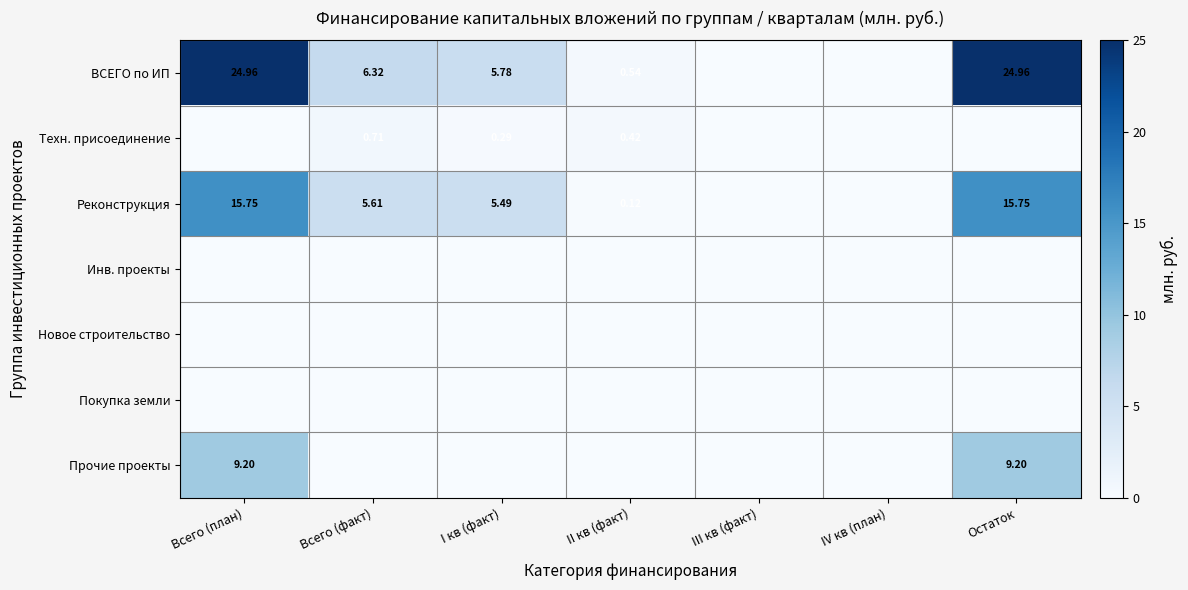

Which series has the widest spread of values?

ВСЕГО по ИП